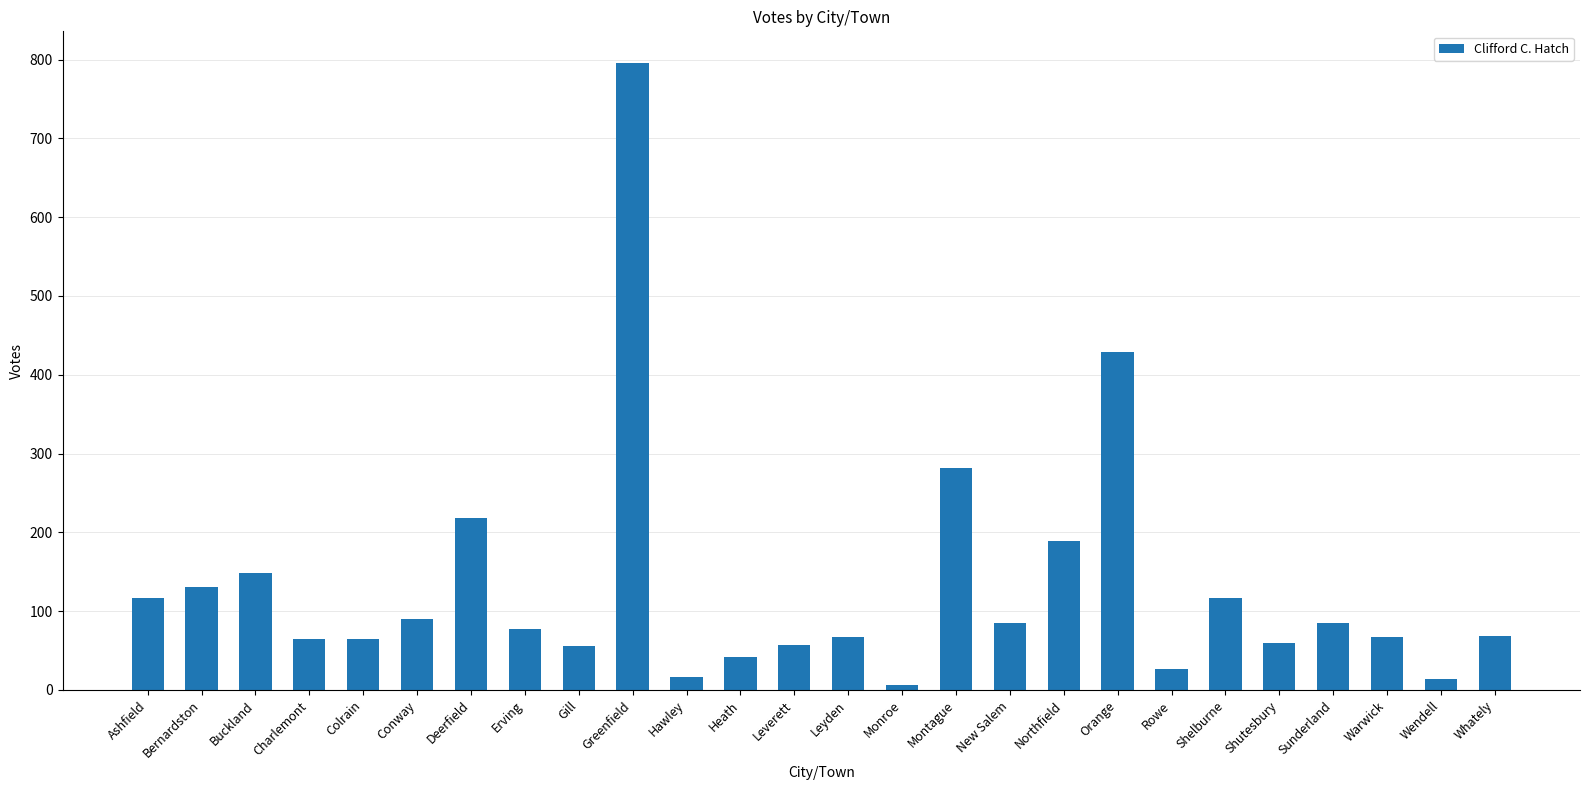

At which label is the value closest to 401?

Orange